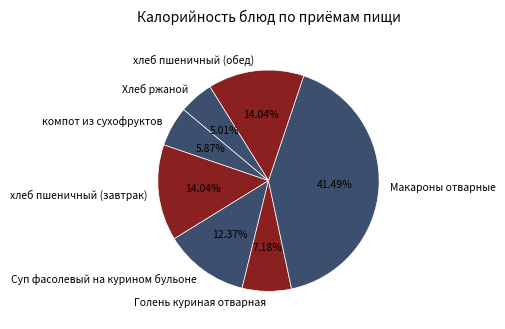

To the nearest percent, what is the difference between the largest and smallest slice percentages?

36%